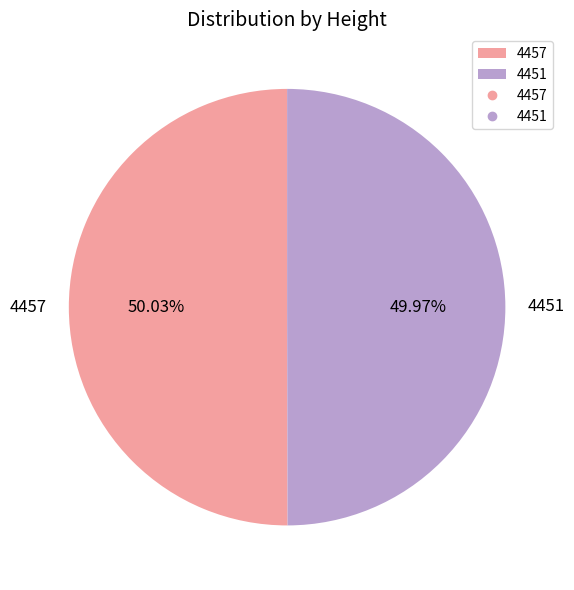

Approximately how many times larger is the value at 4457 compared to 4451?

1.0